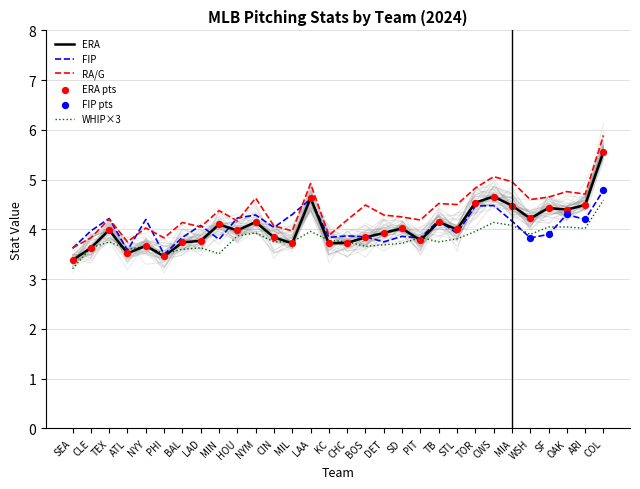

At which category is the sum across all series the highest?

COL